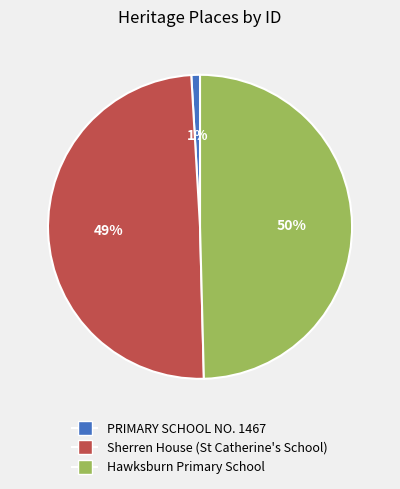

To the nearest percent, what percentage of the pie is PRIMARY SCHOOL NO. 1467?

1%